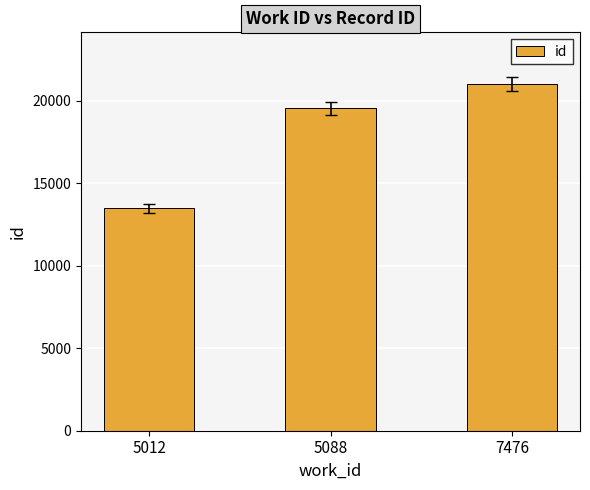

Are the bars horizontal?

No